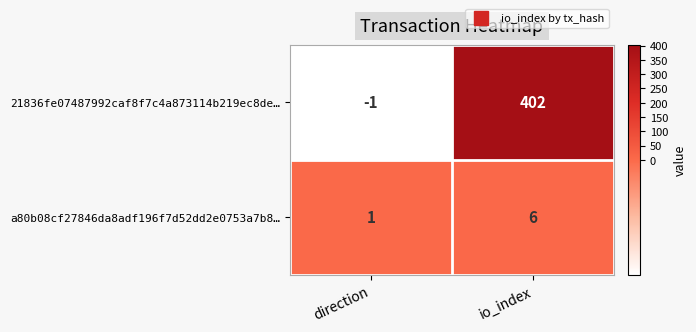

Which series has the largest total across all categories?

21836fe07487992caf8f7c4a873114b219ec8de…